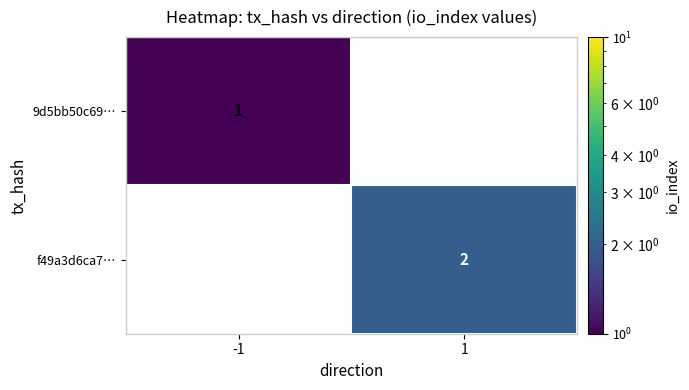

The value of f49a3d6ca7… at 1 is 2. True or false?

True